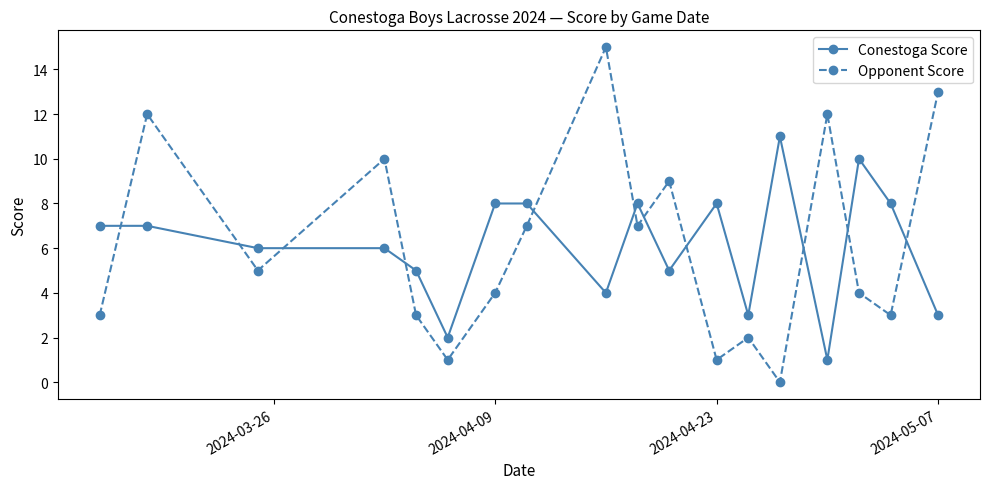

Which series has the widest spread of values?

Opponent Score